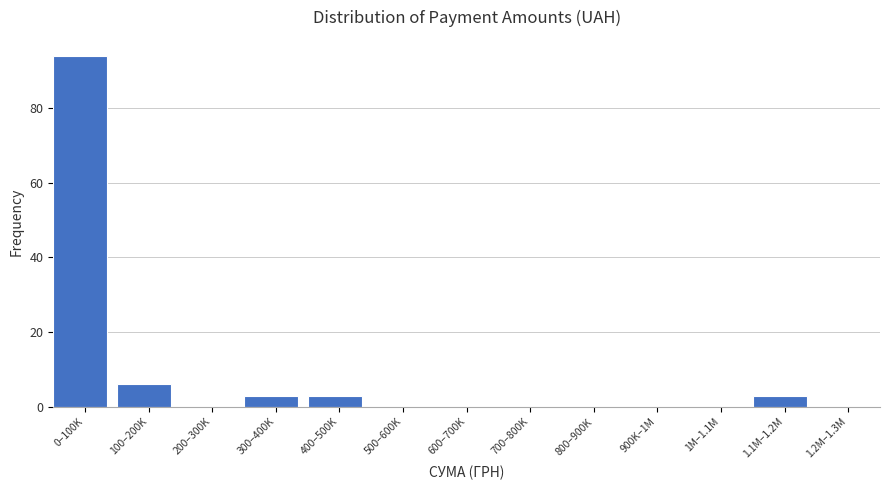

Reading left to right, transcribe all the data shown in this chart.

0–100K=94	100–200K=6	200–300K=0	300–400K=3	400–500K=3	500–600K=0	600–700K=0	700–800K=0	800–900K=0	900K–1M=0	1M–1.1M=0	1.1M–1.2M=3	1.2M–1.3M=0